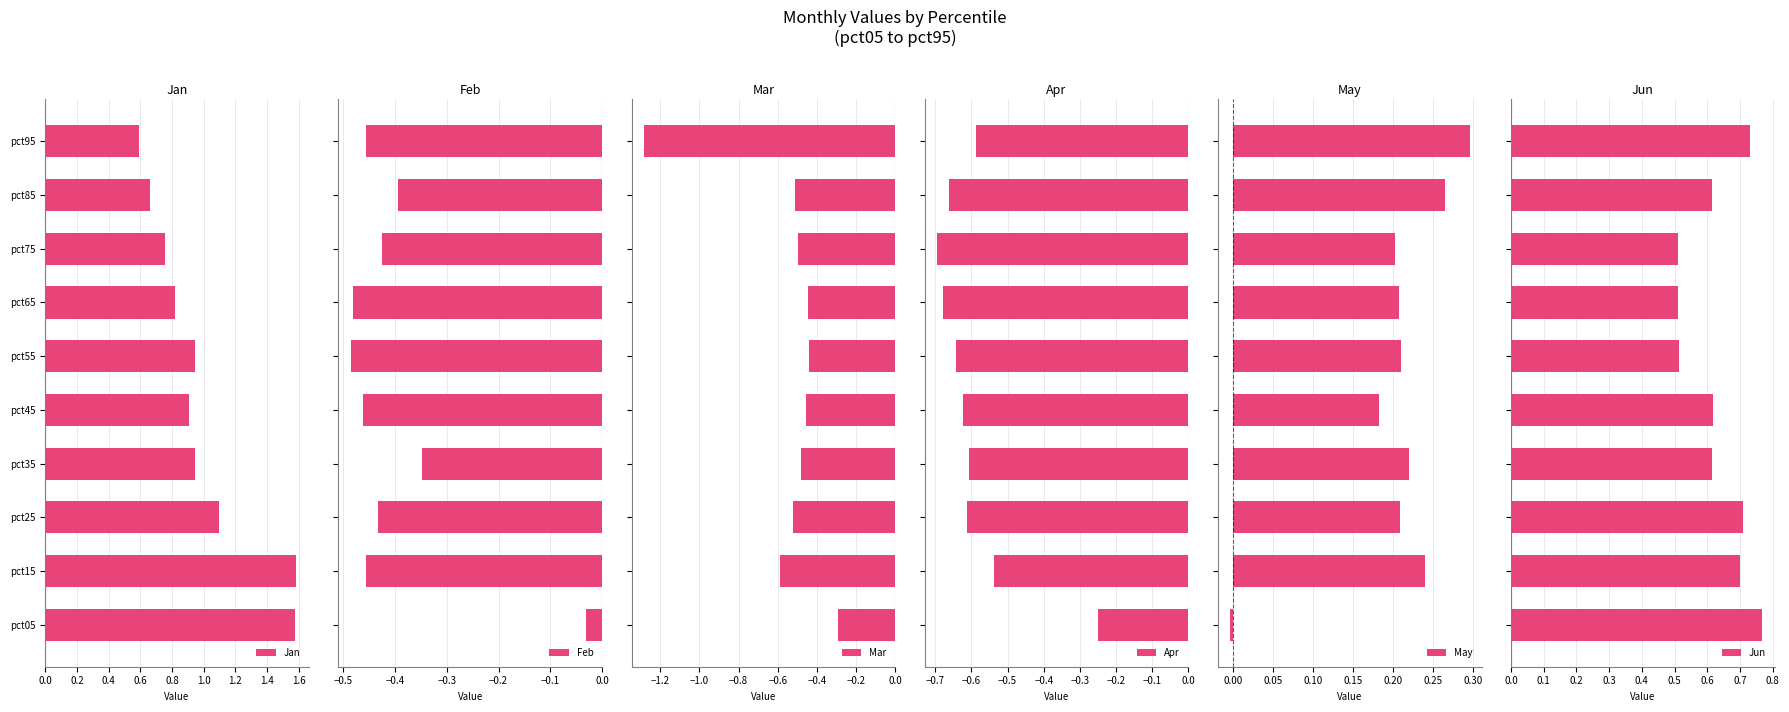

What is the difference between the maximum and minimum values in the May series?

0.3